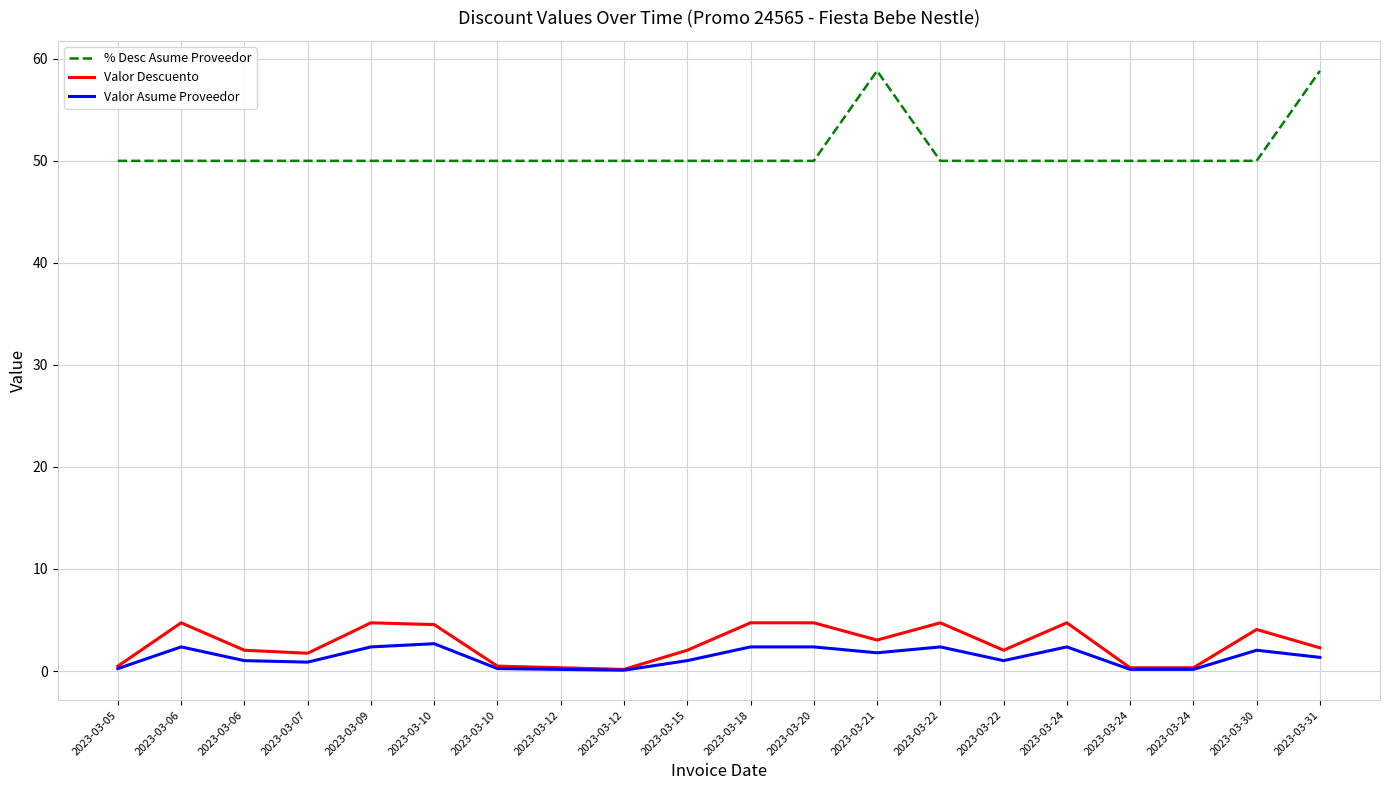

Reading left to right, what are all the values shown in this chart?

% Desc Asume Proveedor: 50.0	50.0	50.0	50.0	50.0	50.0	50.0	50.0	50.0	50.0	50.0	50.0	58.8	50.0	50.0	50.0	50.0	50.0	50.0	58.8
Valor Descuento: 0.5	4.7	2.0	1.7	4.7	4.5	0.5	0.3	0.2	2.0	4.7	4.7	3.0	4.7	2.0	4.7	0.3	0.3	4.1	2.3
Valor Asume Proveedor: 0.2	2.4	1.0	0.9	2.4	2.7	0.2	0.2	0.1	1.0	2.4	2.4	1.8	2.4	1.0	2.4	0.2	0.2	2.0	1.3